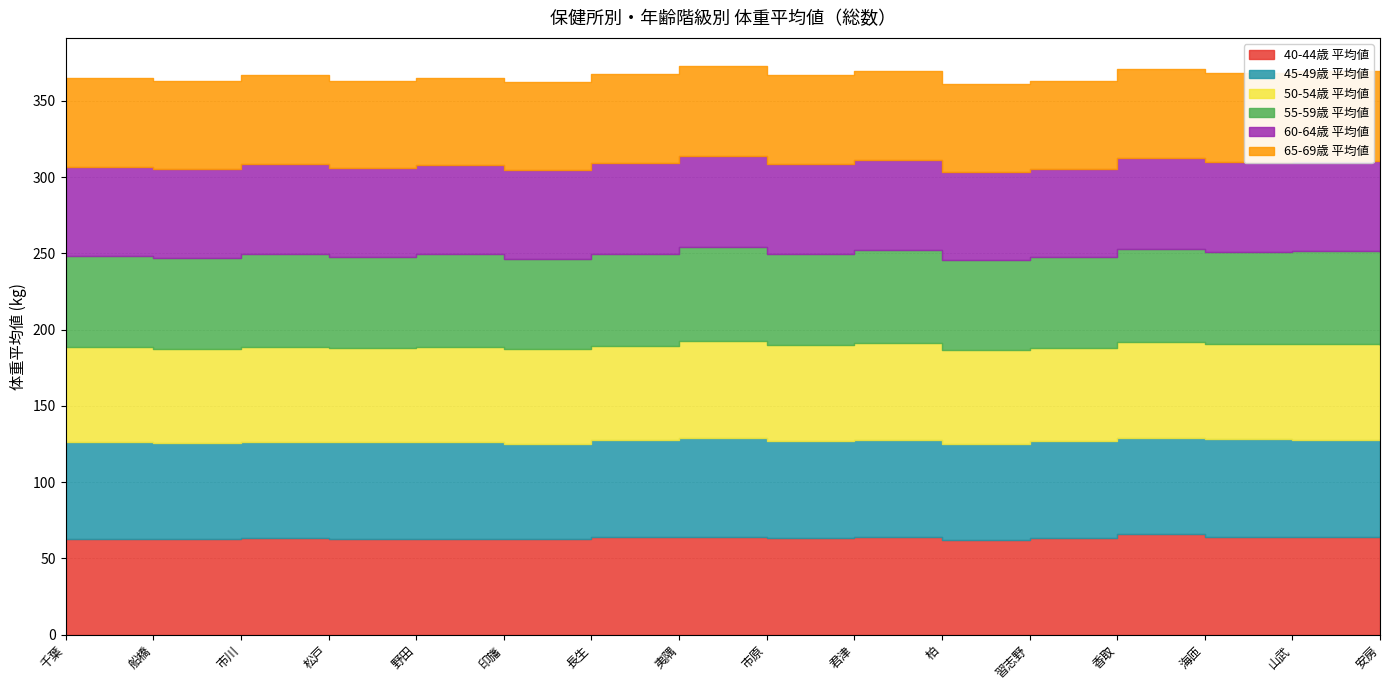

Rank the categories by 65-69歳 平均値 value from highest to lowest.

夷隅, 山武, 安房, 君津, 長生, 海匝, 香取, 市川, 市原, 印旛, 千葉, 習志野, 船橋, 柏, 松戸, 野田